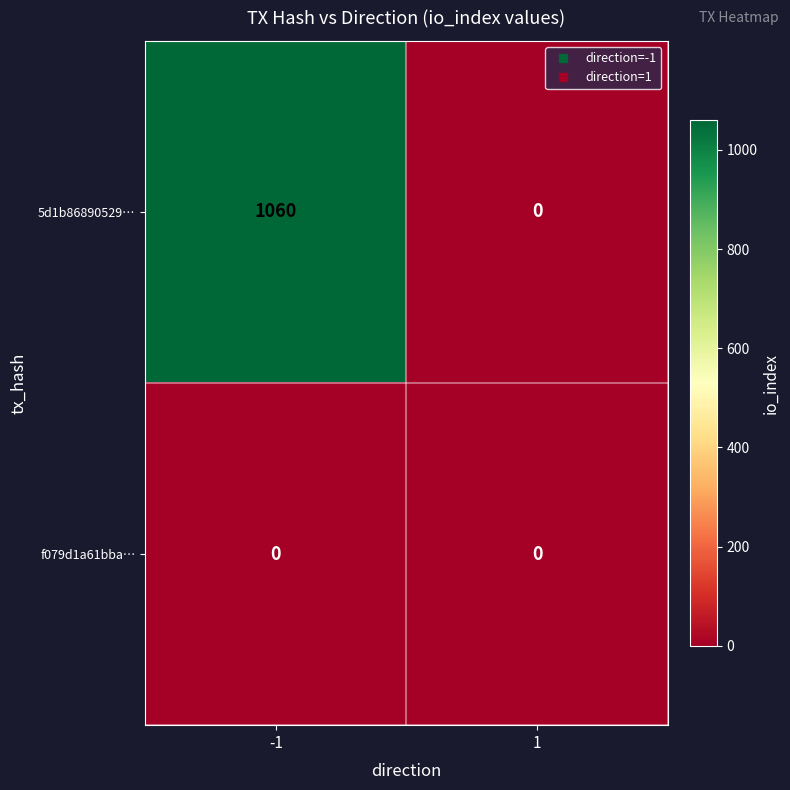

Reading left to right, transcribe all the data shown in this chart.

5d1b86890529…: -1=1060	1=0
f079d1a61bba…: -1=0	1=0